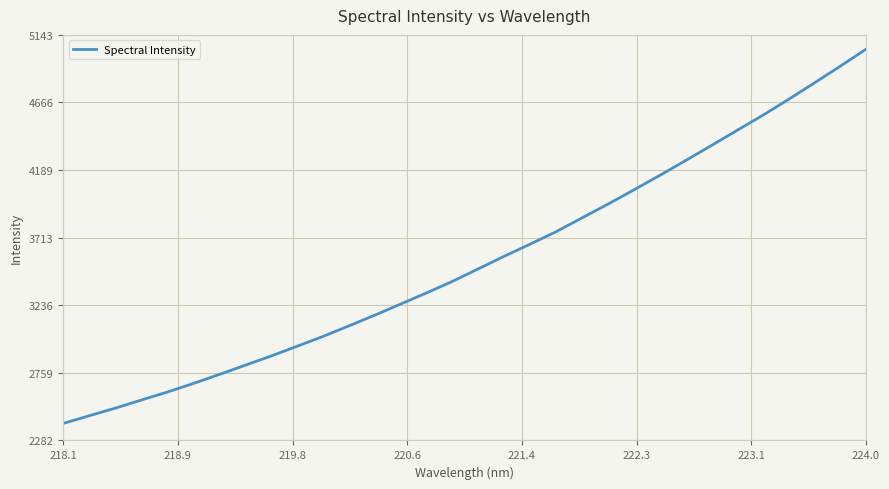

What is the minimum value shown in the chart?

2401.9